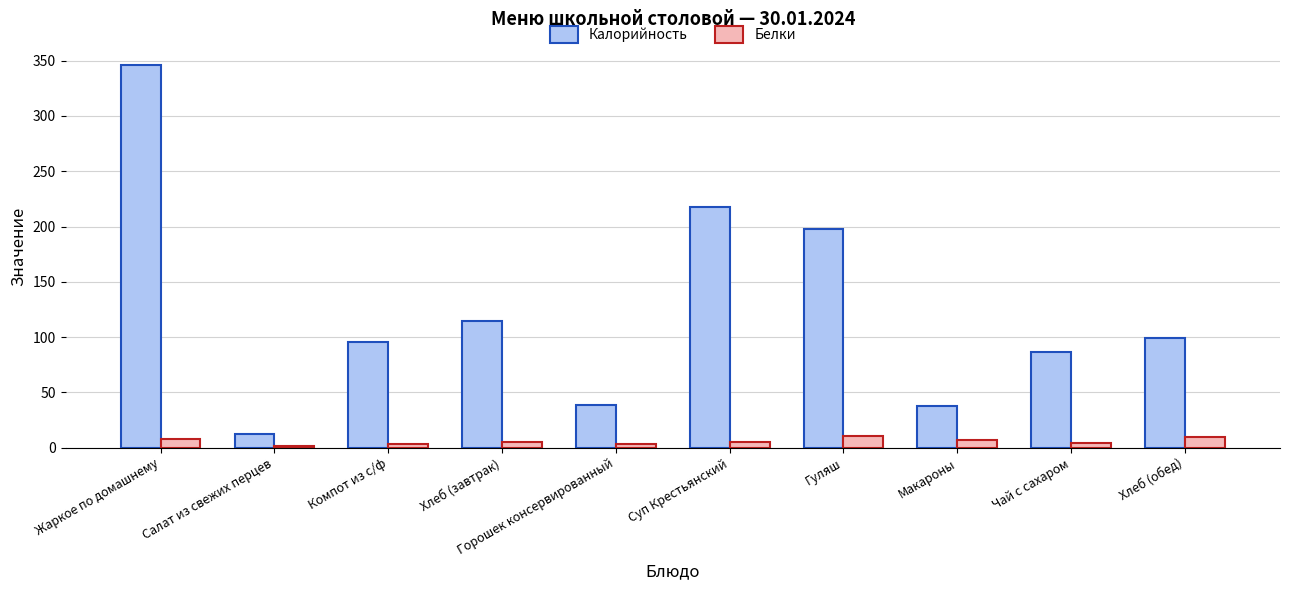

Where does the Белки series first go above 5?

Жаркое по домашнему